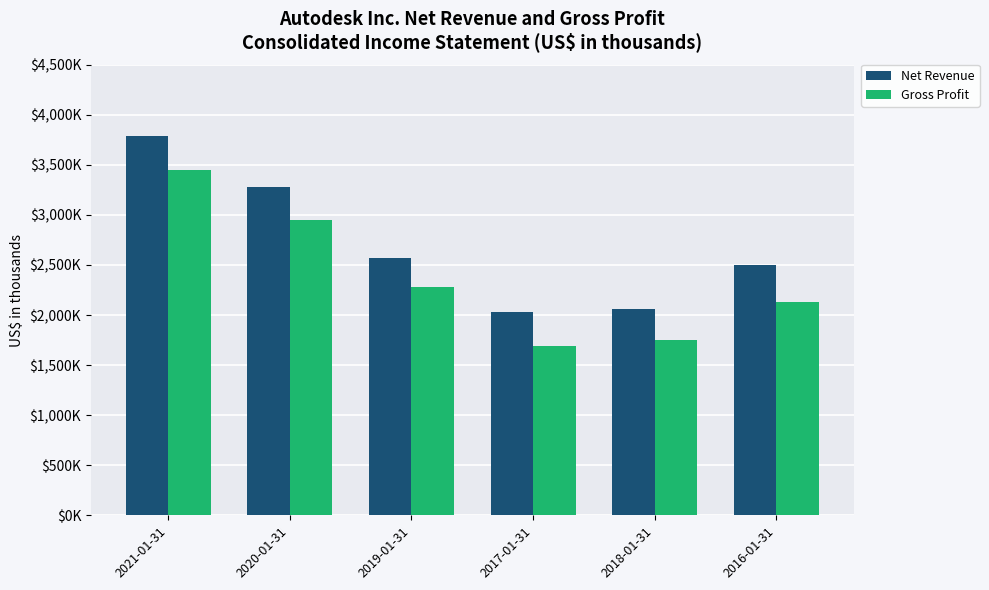

Does the chart contain any negative values?

No